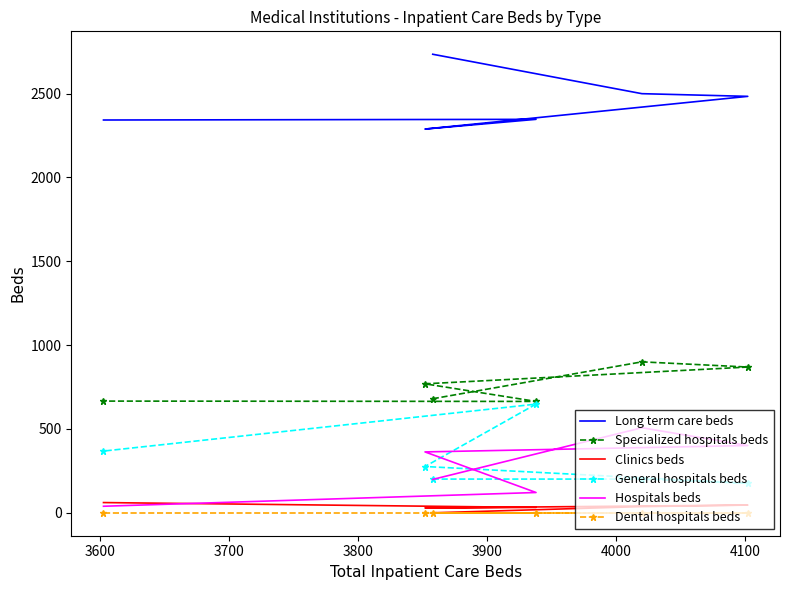

List the series in order of their peak value, lowest first.

Dental hospitals beds, Clinics beds, Hospitals beds, General hospitals beds, Specialized hospitals beds, Long term care beds